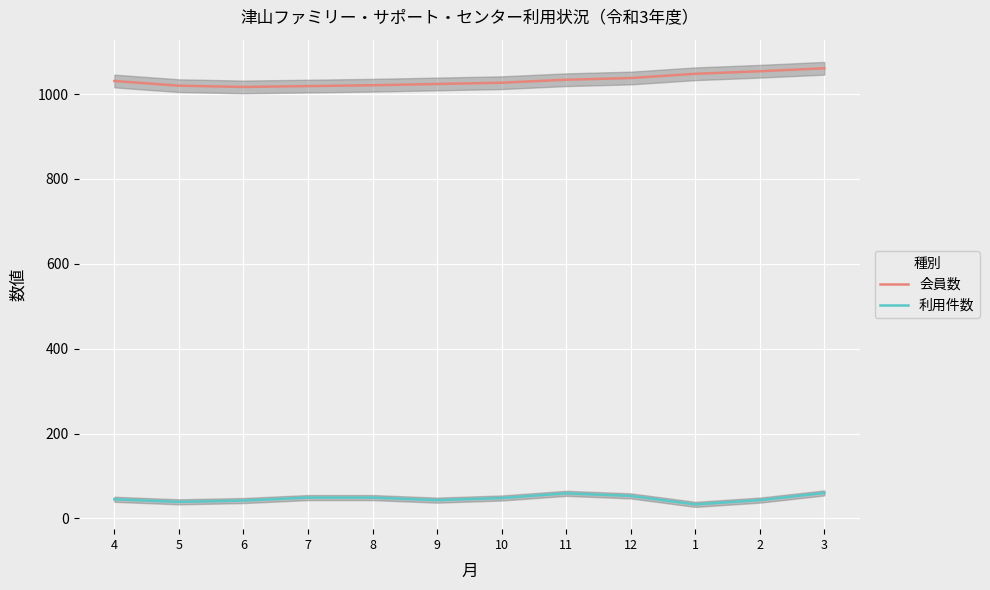

The 利用件数 series shows 87 at 7. True or false?

False